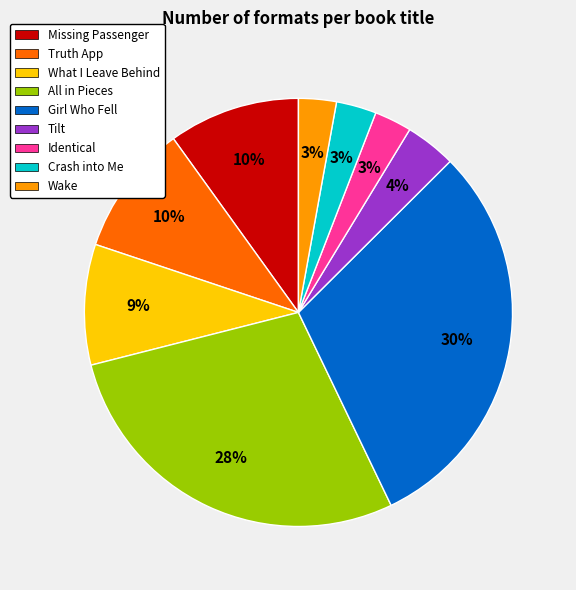

Combined, do Identical and Missing Passenger account for over 50%?

No